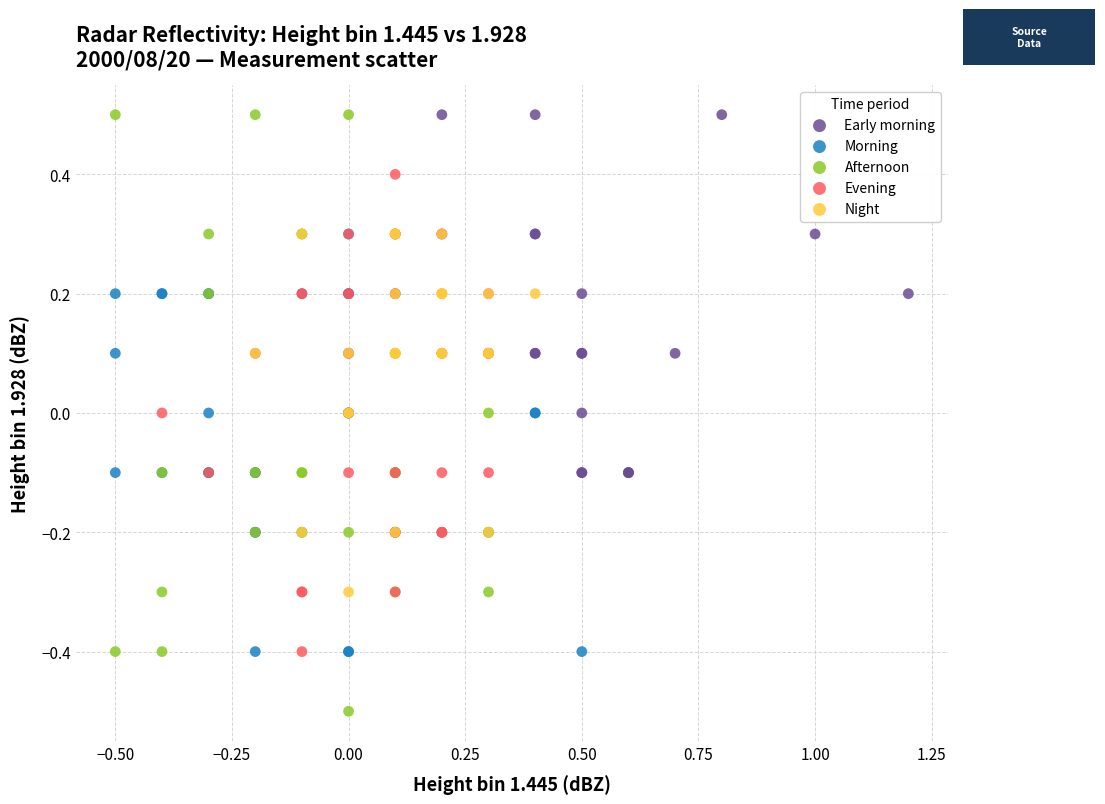

Which series reaches the minimum Y coordinate?

Afternoon